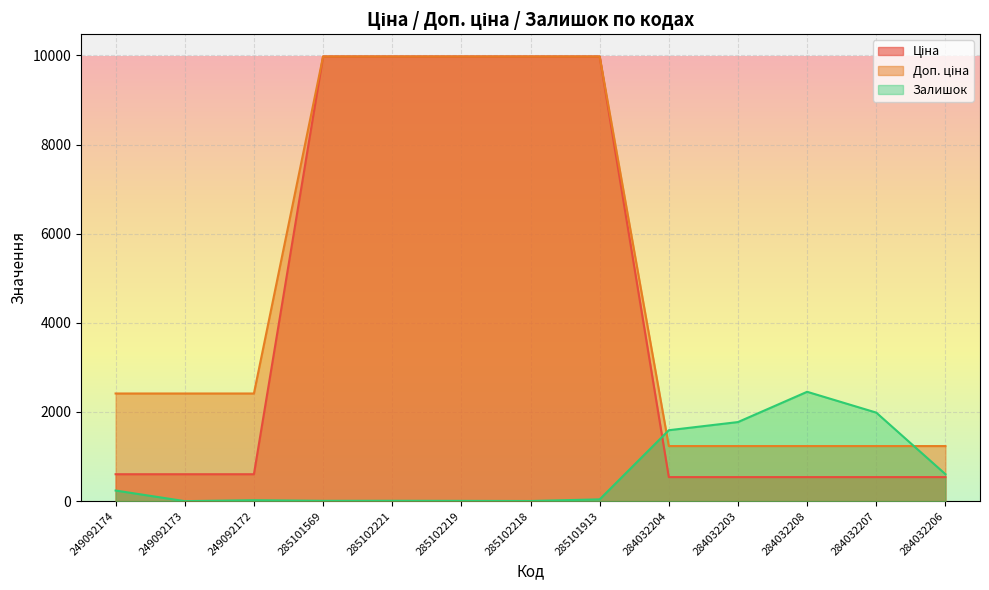

Where is the first local minimum for Залишок?

249092173